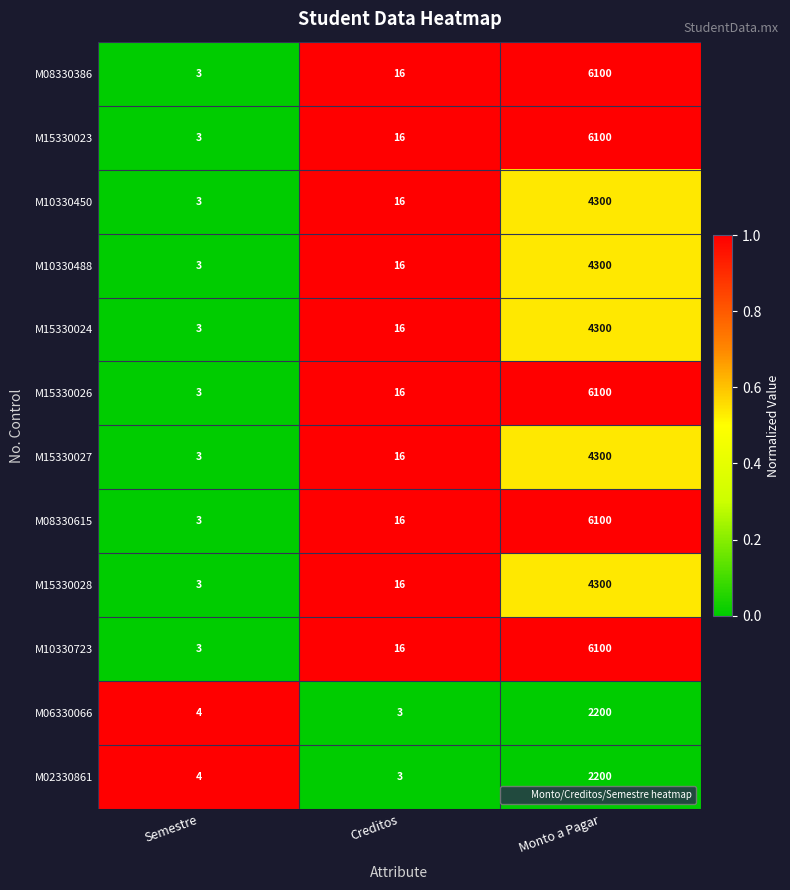

The M10330450 series shows 16 at Creditos. True or false?

True